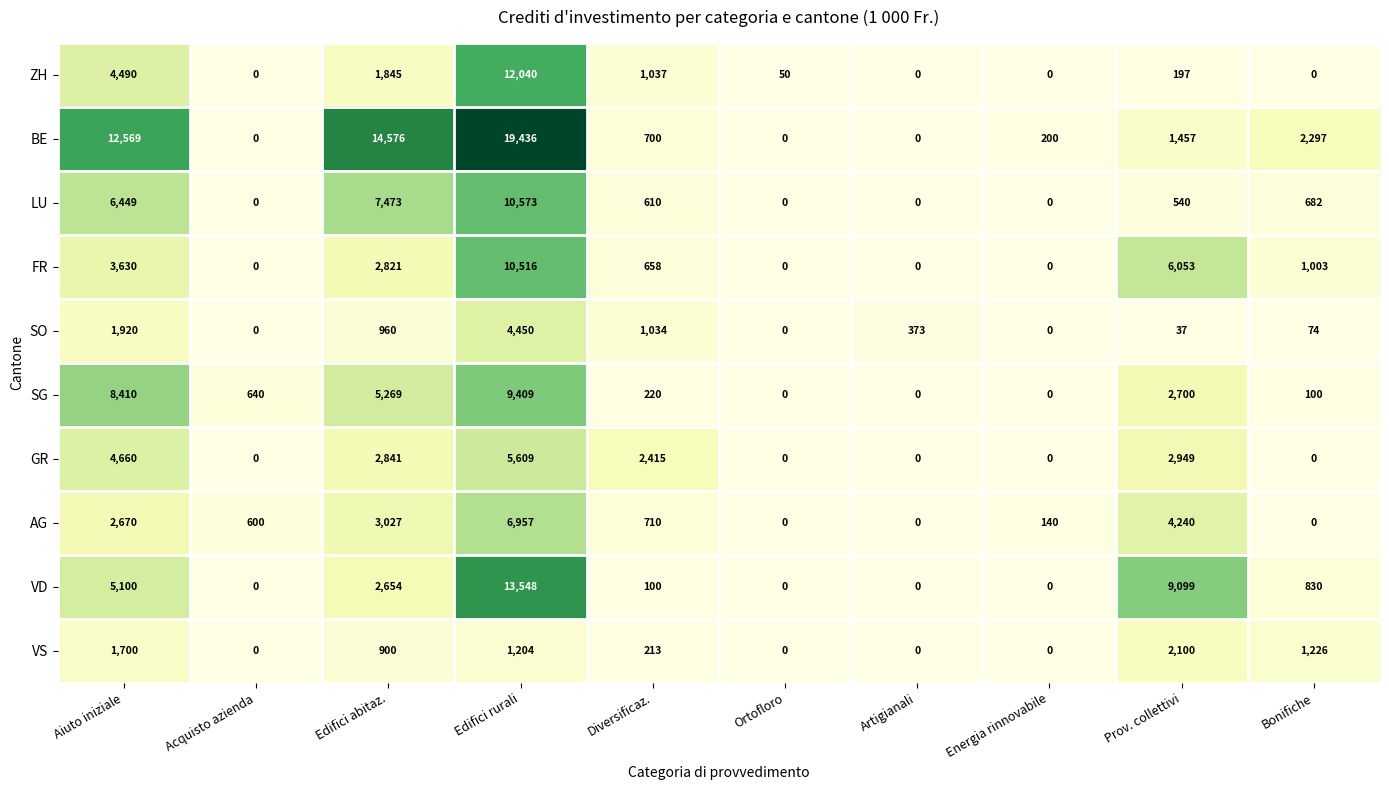

How many values in the VD series are below 830?

5